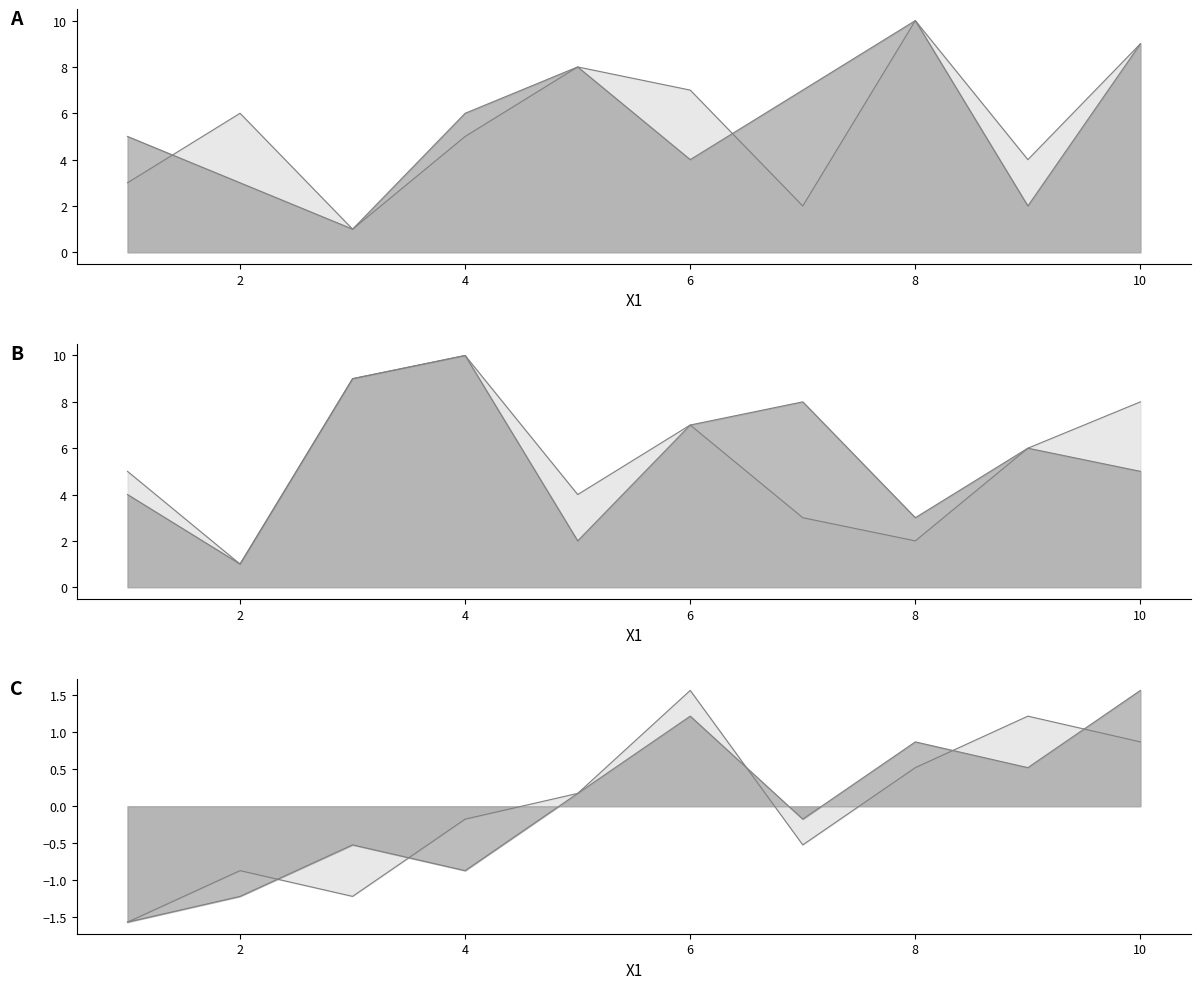

How many data points in X6 are above 6?

4